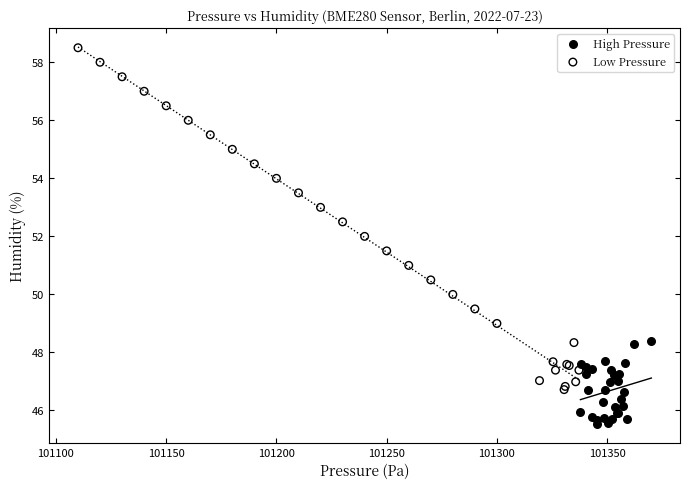

Which series has the largest Y range (max minus min)?

Low Pressure